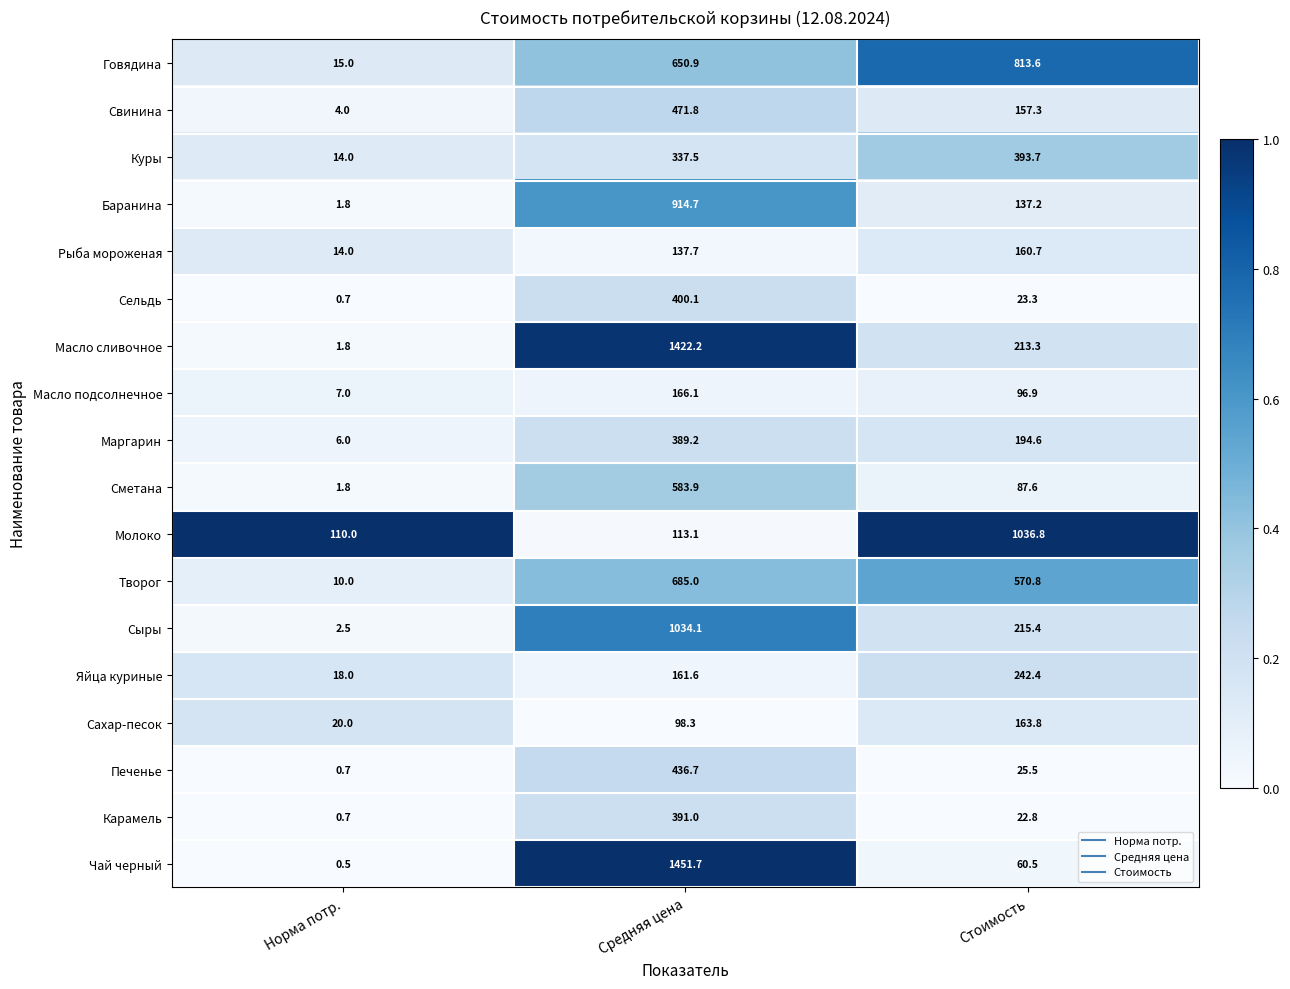

Is it true that Сыры equals 2.5 at Норма потр.?

True